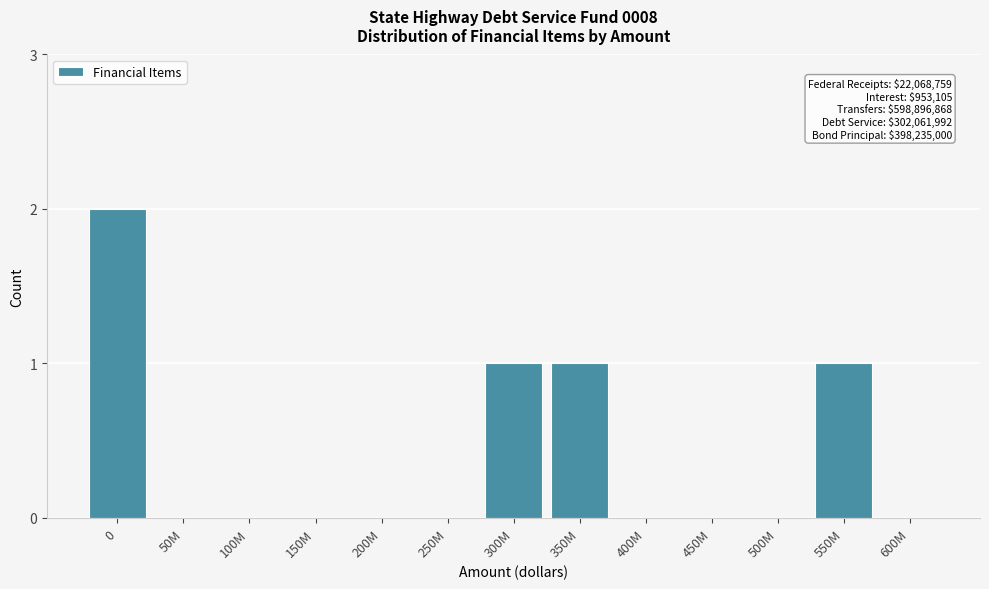

Reading left to right, transcribe all the data shown in this chart.

0=2	50M=0	100M=0	150M=0	200M=0	250M=0	300M=1	350M=1	400M=0	450M=0	500M=0	550M=1	600M=0